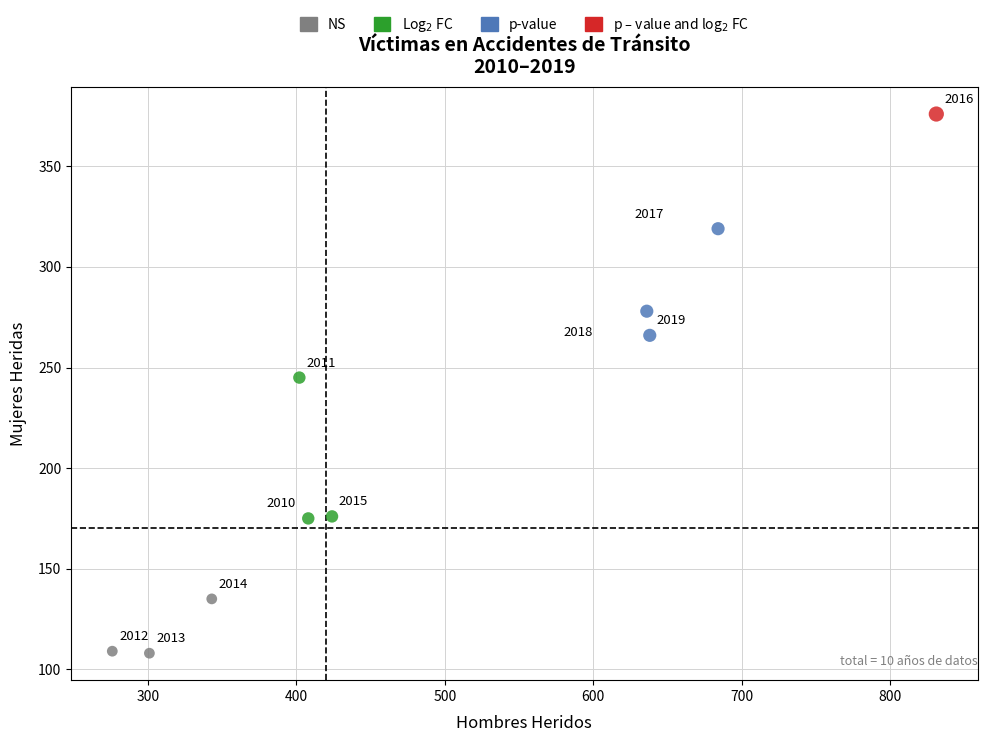

Which series reaches the minimum Y coordinate?

NS